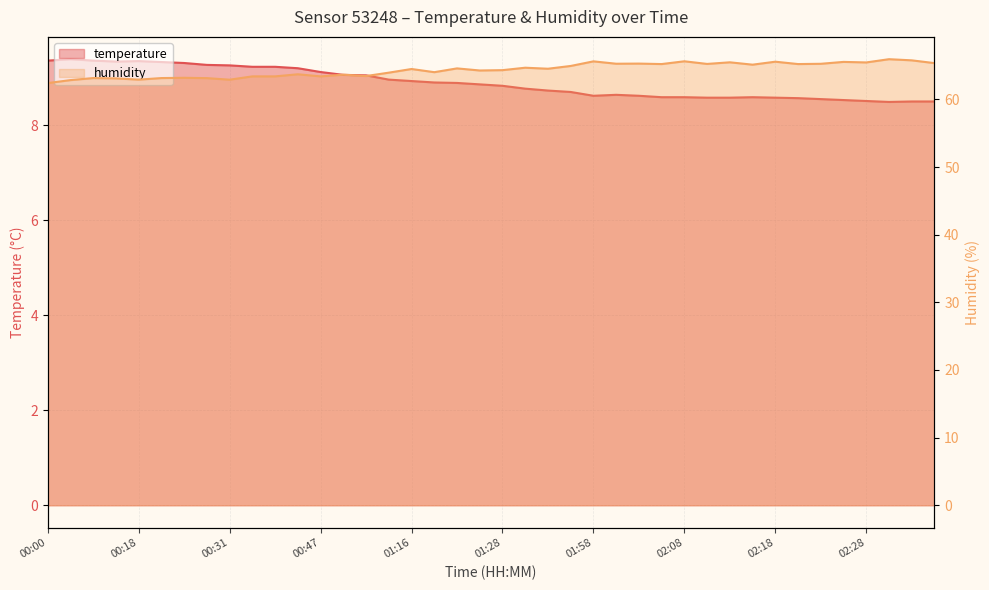

Is it true that humidity equals 64.3 at 01:25?

True